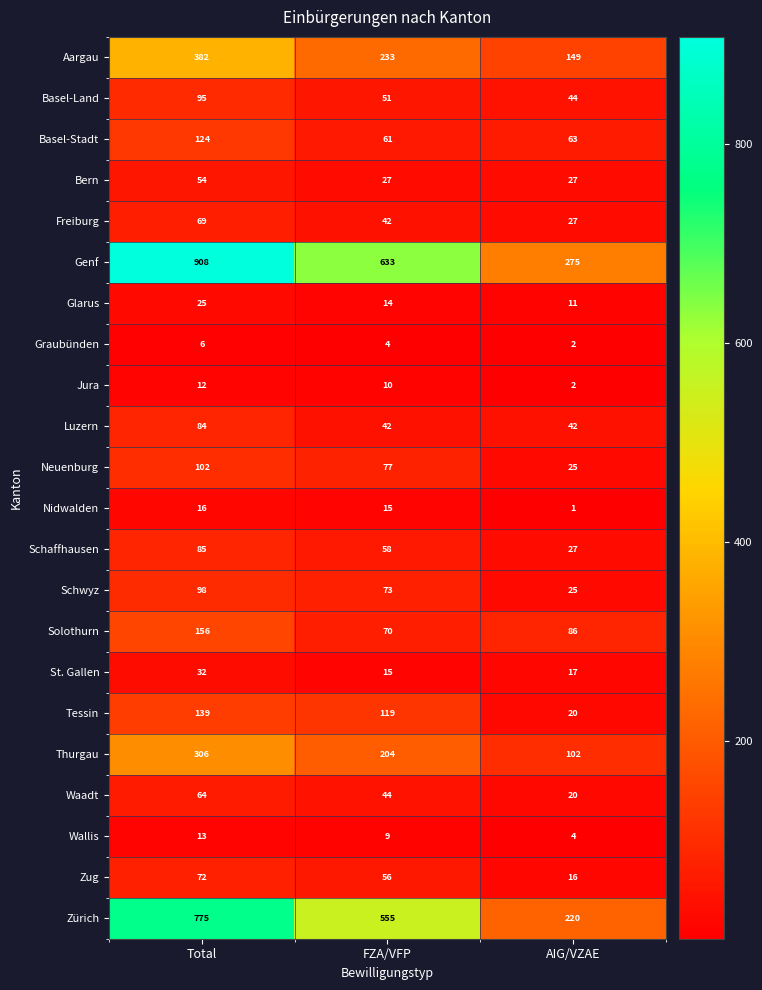

What is the difference between the maximum and minimum values in the Bern series?

27